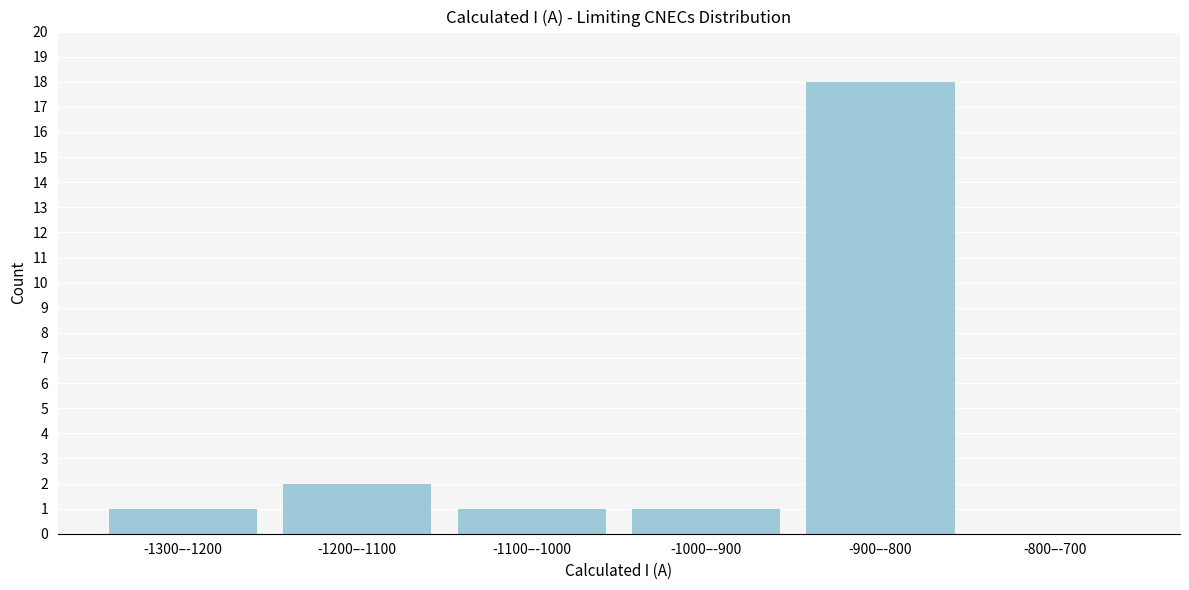

Reading left to right, list all the values displayed in this chart.

-1300–-1200=1	-1200–-1100=2	-1100–-1000=1	-1000–-900=1	-900–-800=18	-800–-700=0